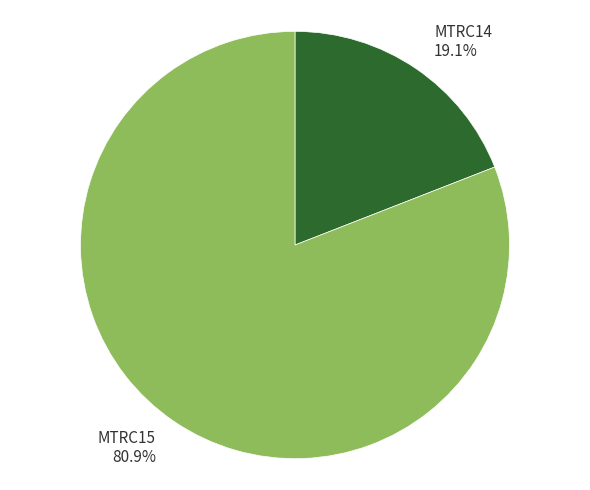

Which slice is the smallest?

MTRC14